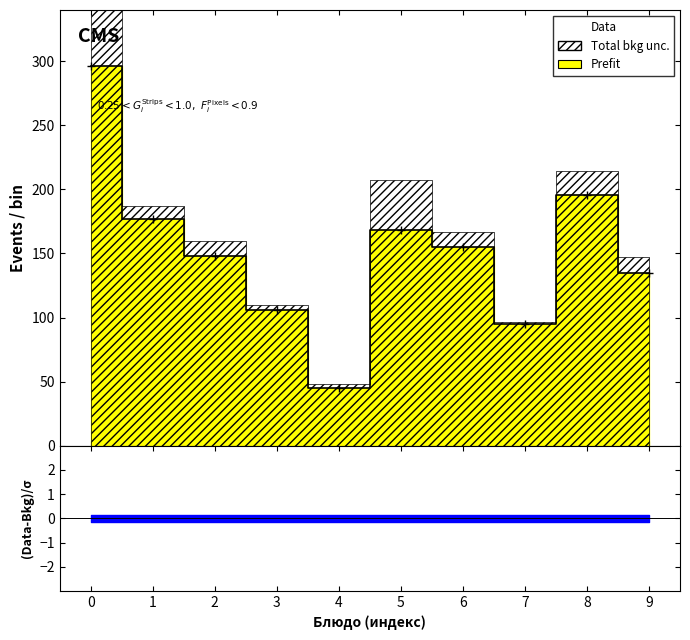

Where is the data nearest to the value 170?

5